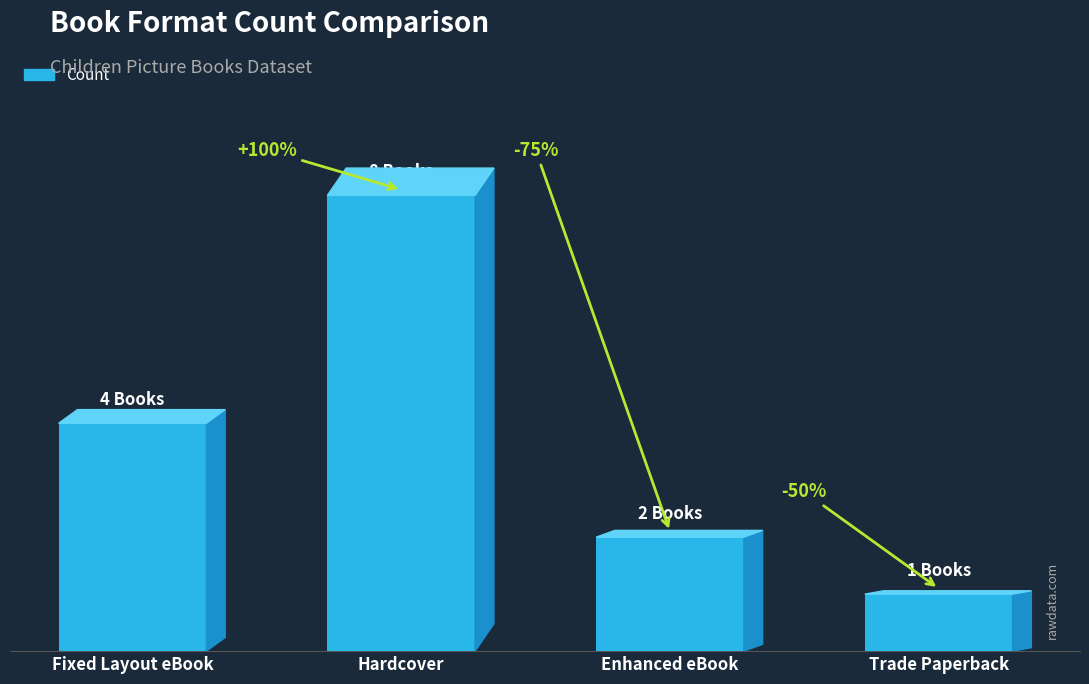

What is the value of the 3rd bar from the left?

2